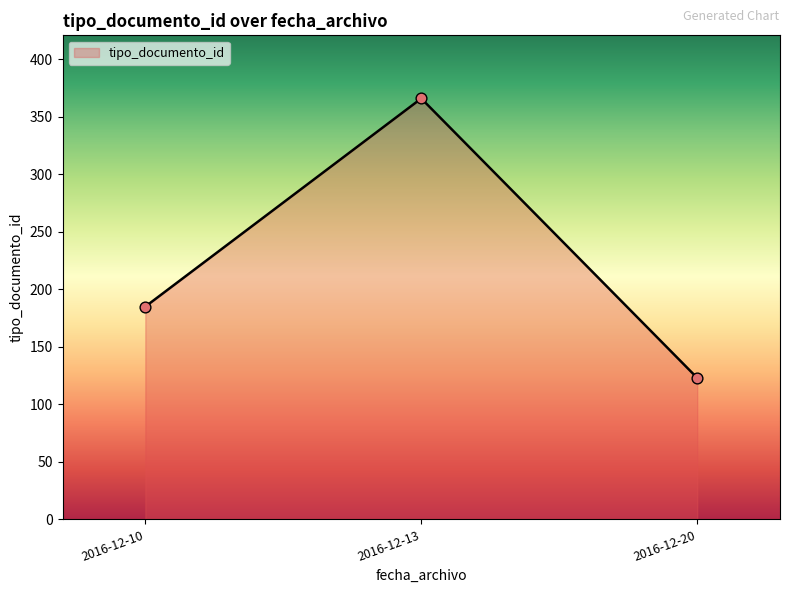

What is the ratio of the value at 2016-12-13 to the value at 2016-12-10?

2.0